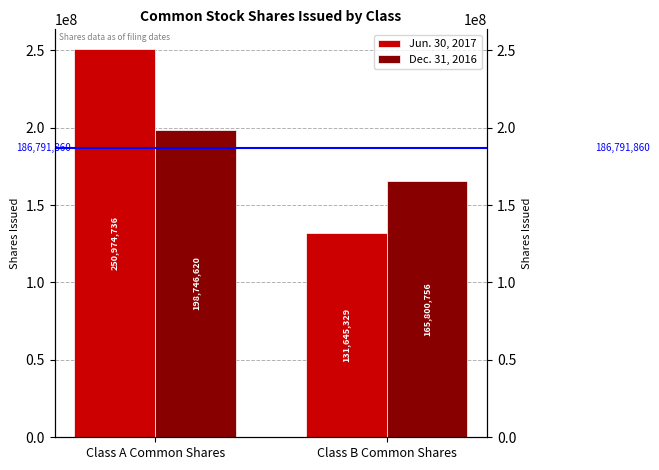

What is the average value of the Jun. 30, 2017 series?

191310032